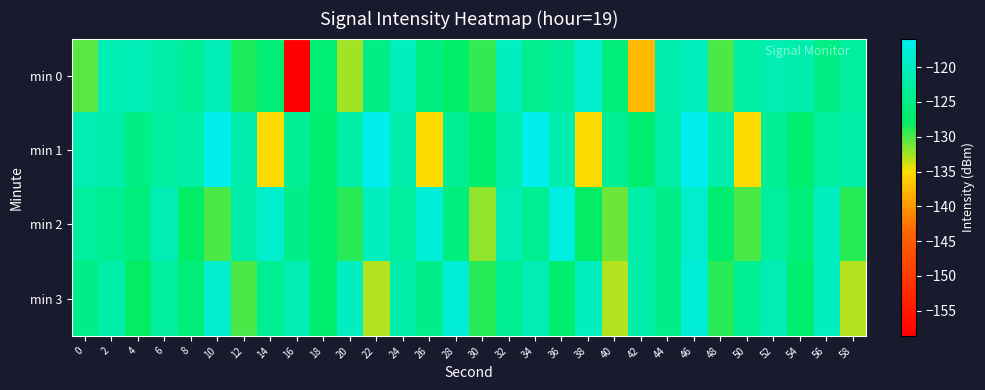

What is the maximum value shown in the chart?

-115.9